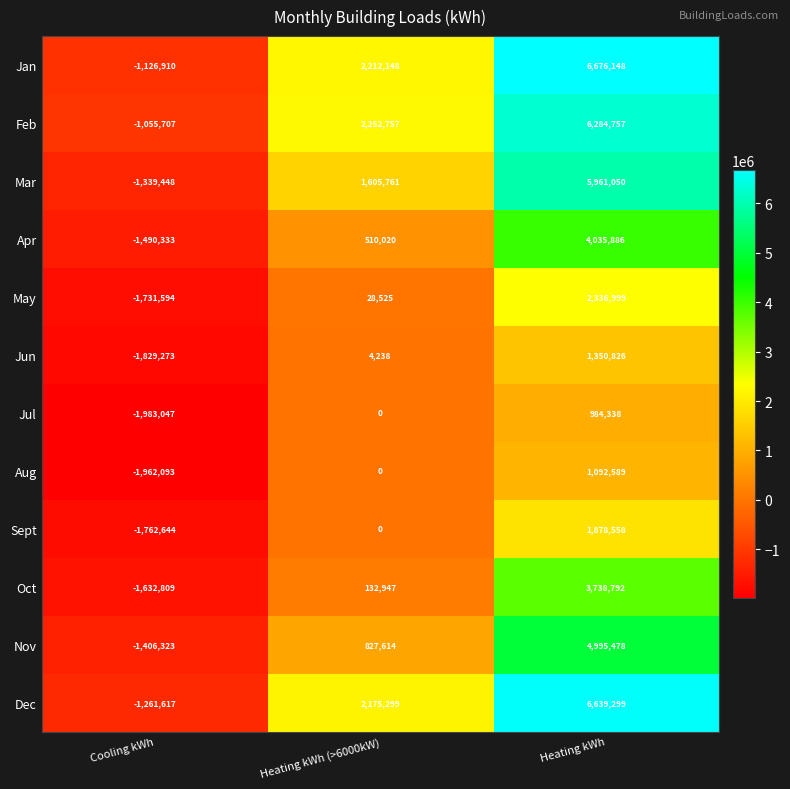

At which label is Aug closest to -434752?

Heating kWh (>6000kW)